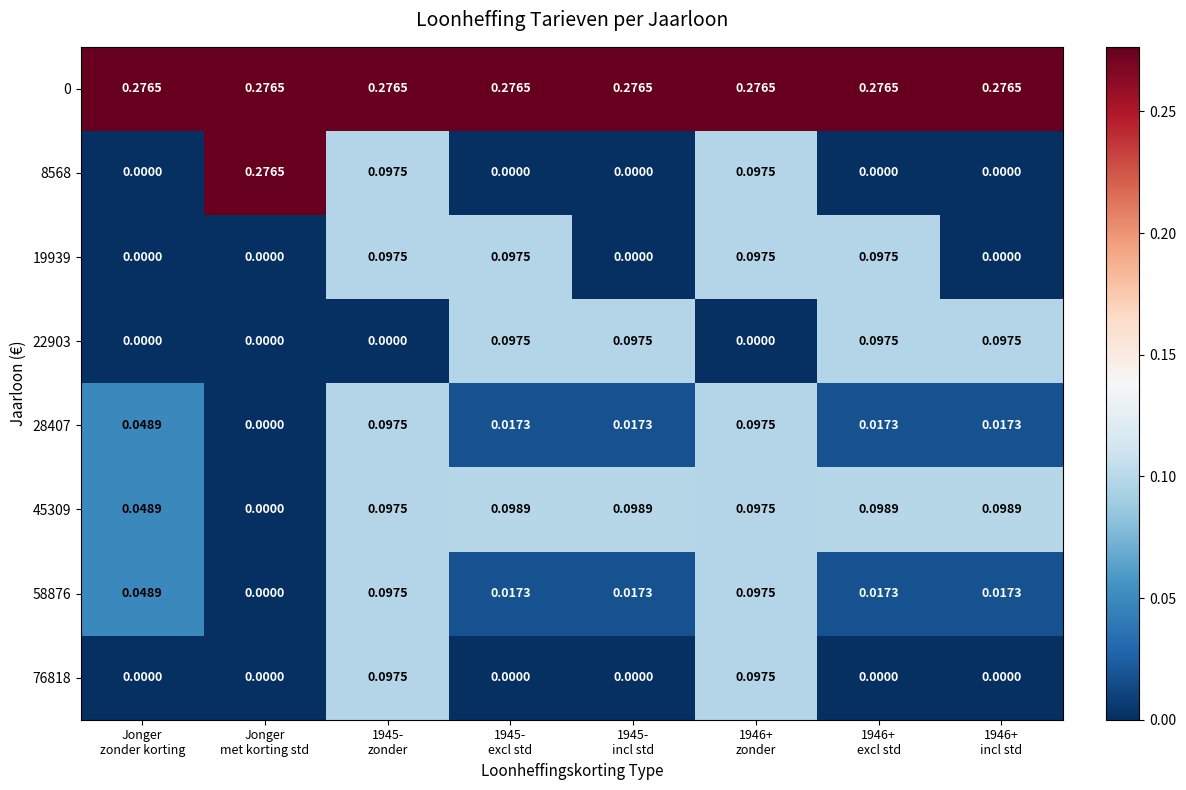

How many values in the 19939 series exceed 0?

4